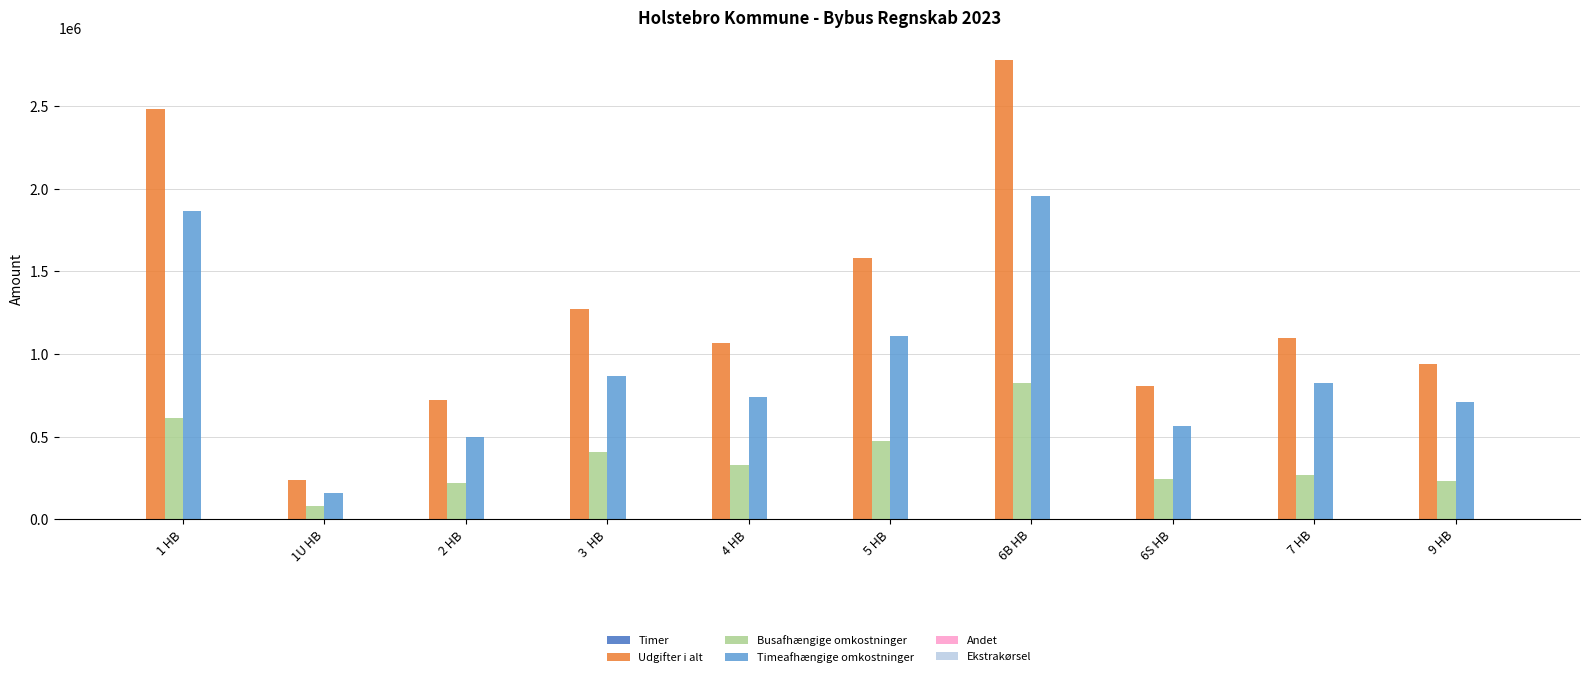

Which series has the largest total across all categories?

Udgifter i alt